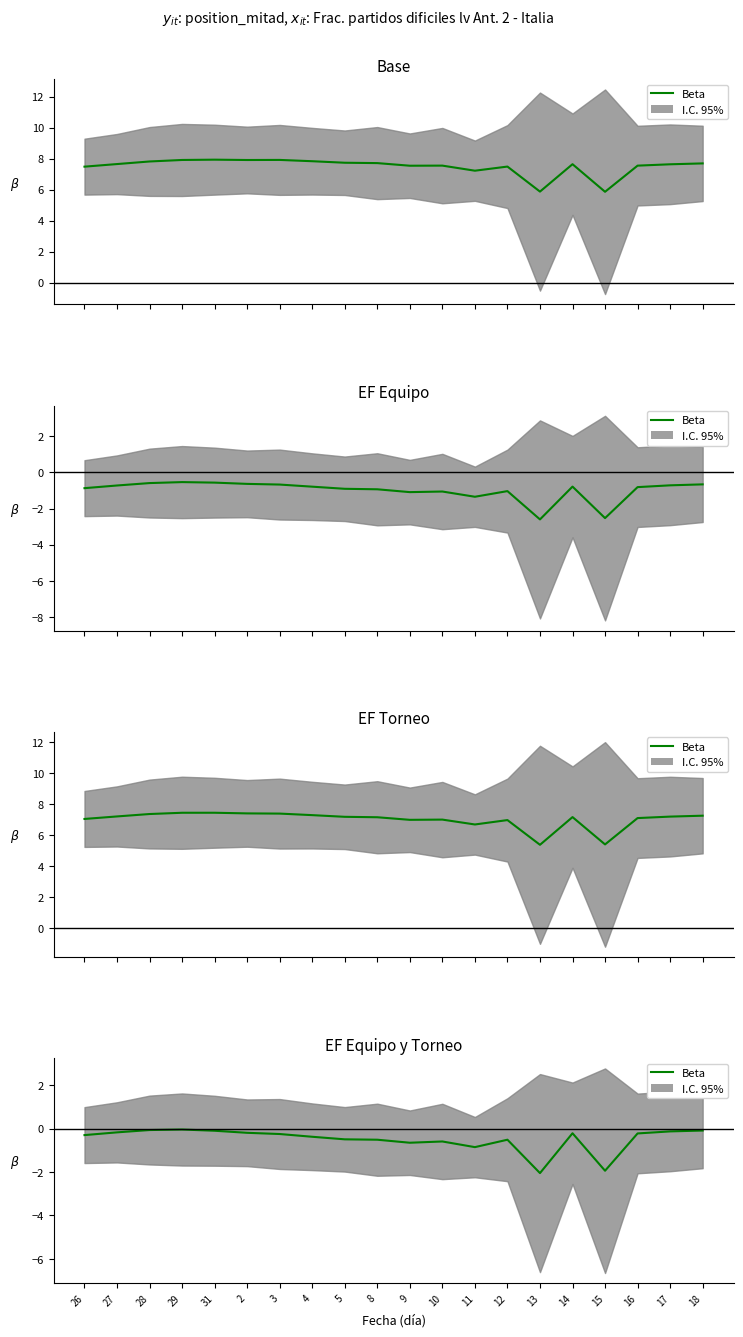

Rank the categories by value from lowest to highest.

13, 15, 11, 9, 10, 8, 12, 5, 4, 26, 3, 16, 14, 2, 27, 17, 31, 18, 28, 29